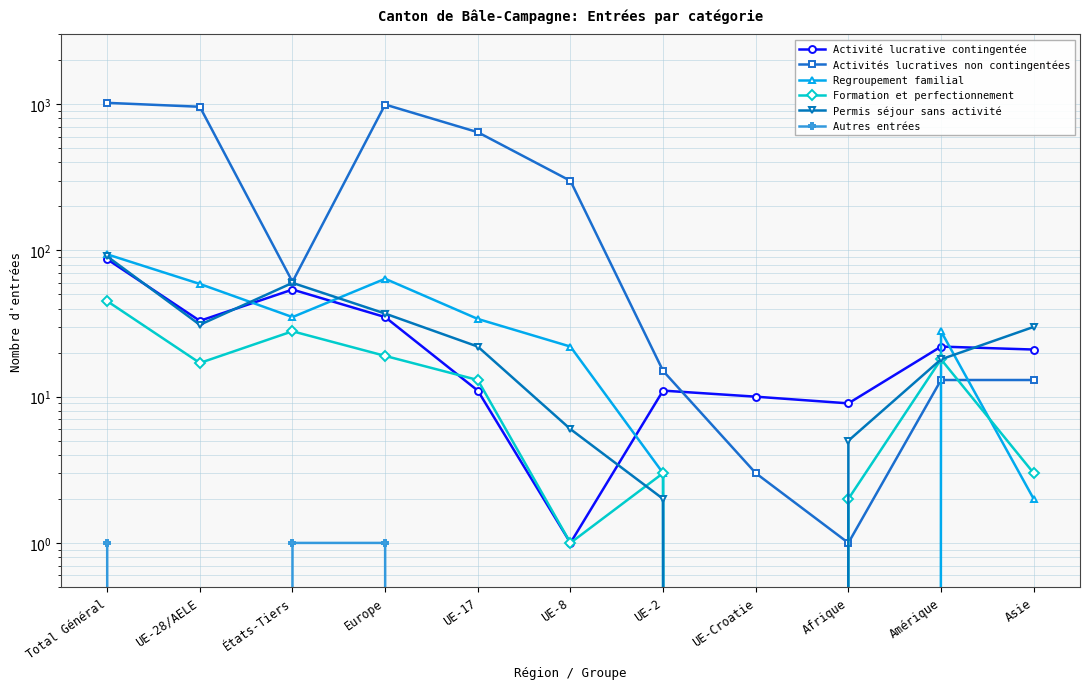

How many intersections are there between Regroupement familial and Permis séjour sans activité?

4